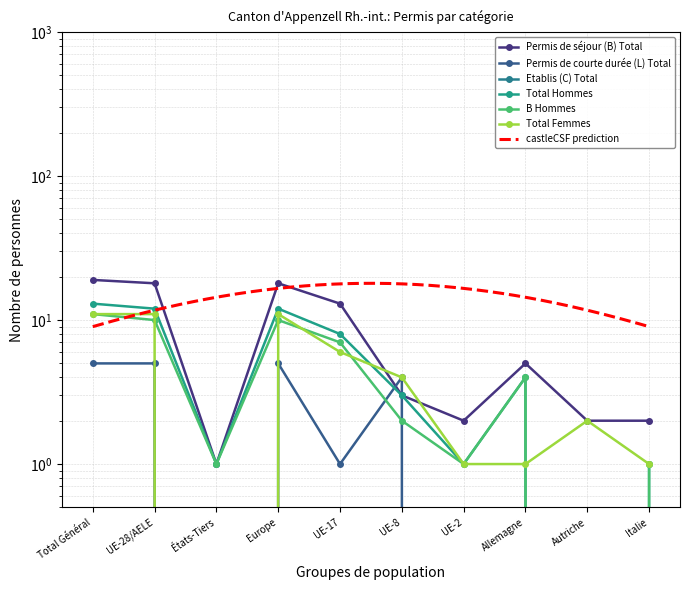

At which label is Total Hommes closest to 6?

UE-17